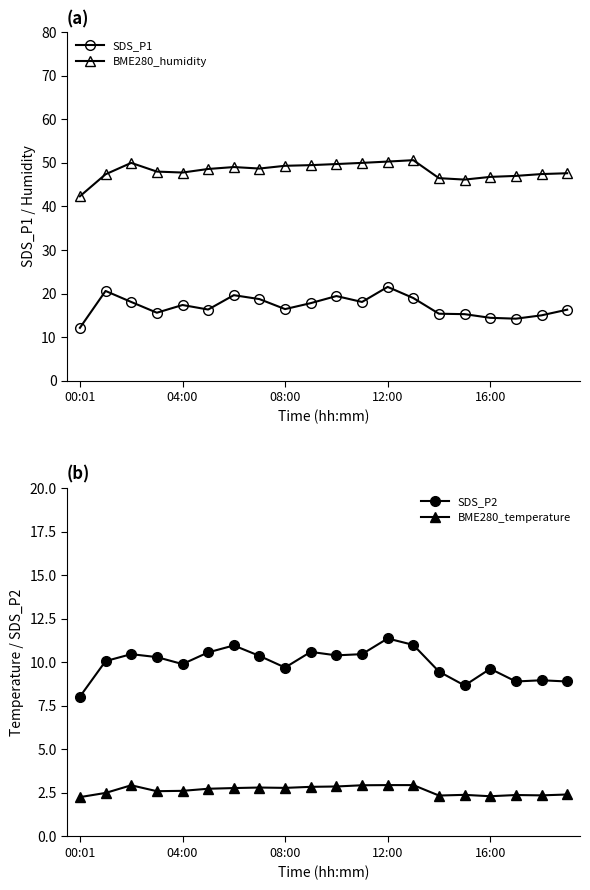

True or false: SDS_P1 has more than 1 points higher than both neighbors.

True